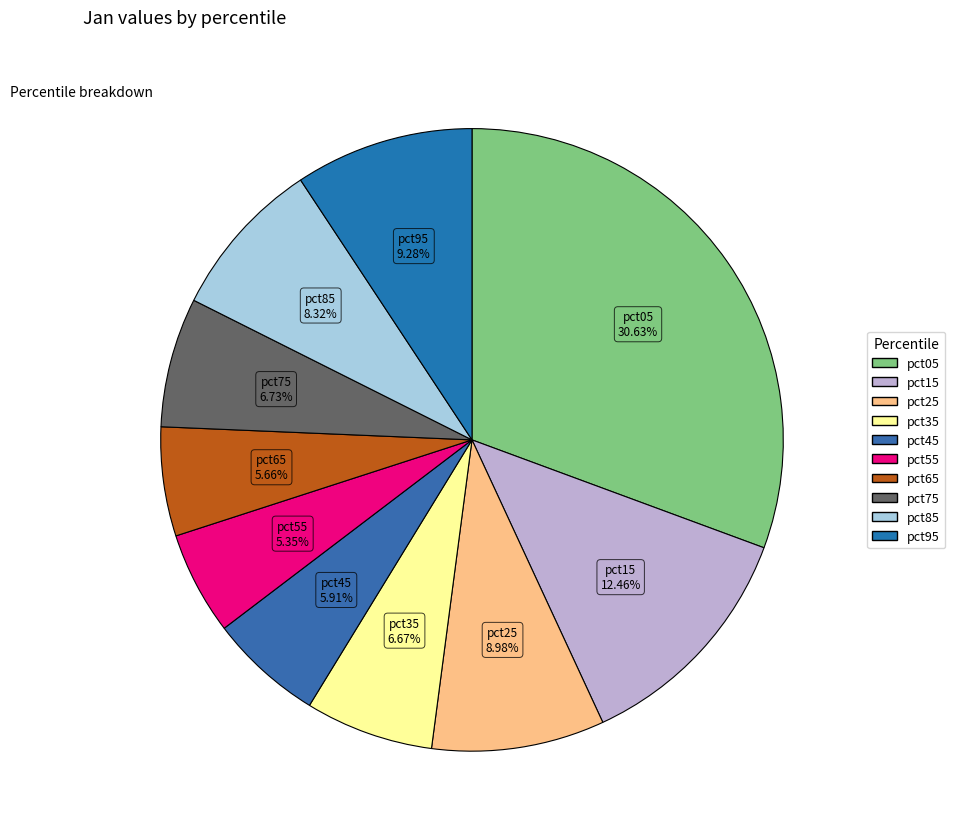

What percentage is the pct85 slice, to the nearest percent?

8%